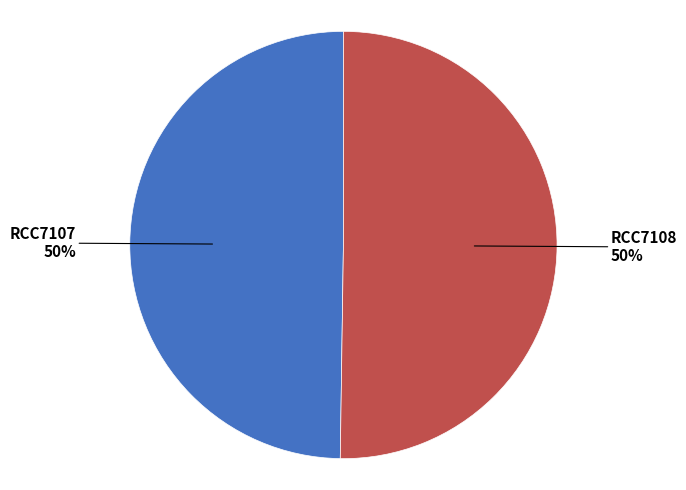

How many slices are in this pie chart?

2